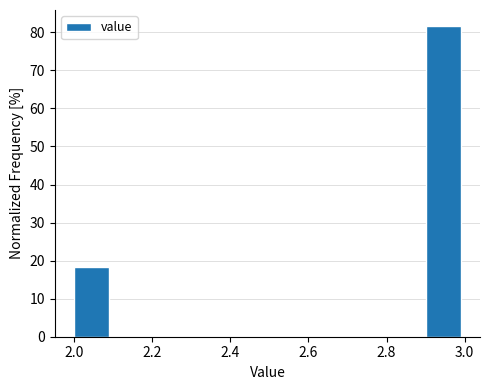

Reading left to right, transcribe this chart: for each bar, give the range it covers on the x-axis and its height. The values are not printed on the chart, so give them approximately, as read against the axis.

2.0 to 2.1: 18
2.1 to 2.2: 0
2.2 to 2.3: 0
2.3 to 2.4: 0
2.4 to 2.5: 0
2.5 to 2.6: 0
2.6 to 2.7: 0
2.7 to 2.8: 0
2.8 to 2.9: 0
2.9 to 3.0: 82